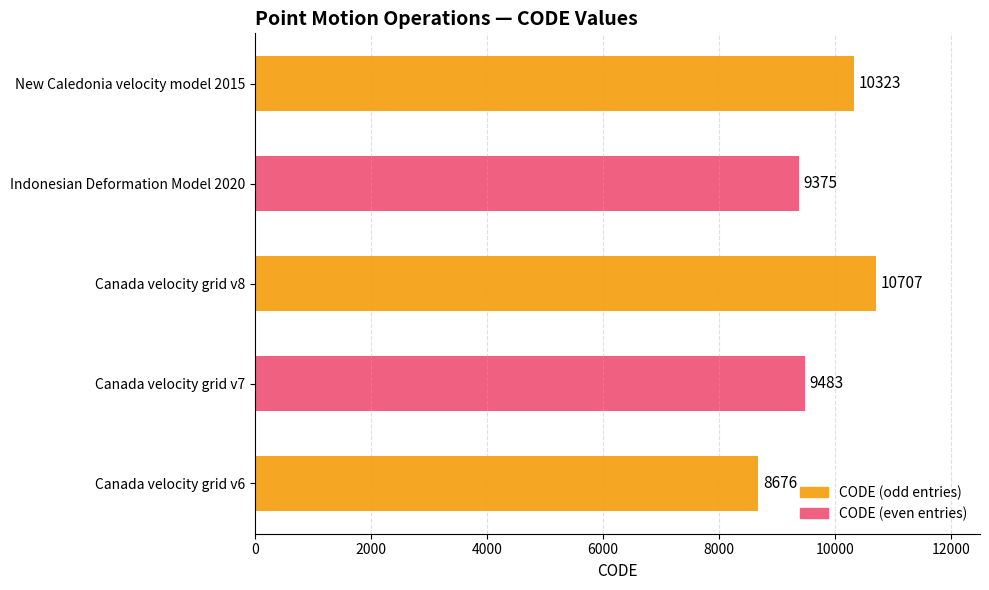

Which category has the highest value across all series?

Canada velocity grid v8